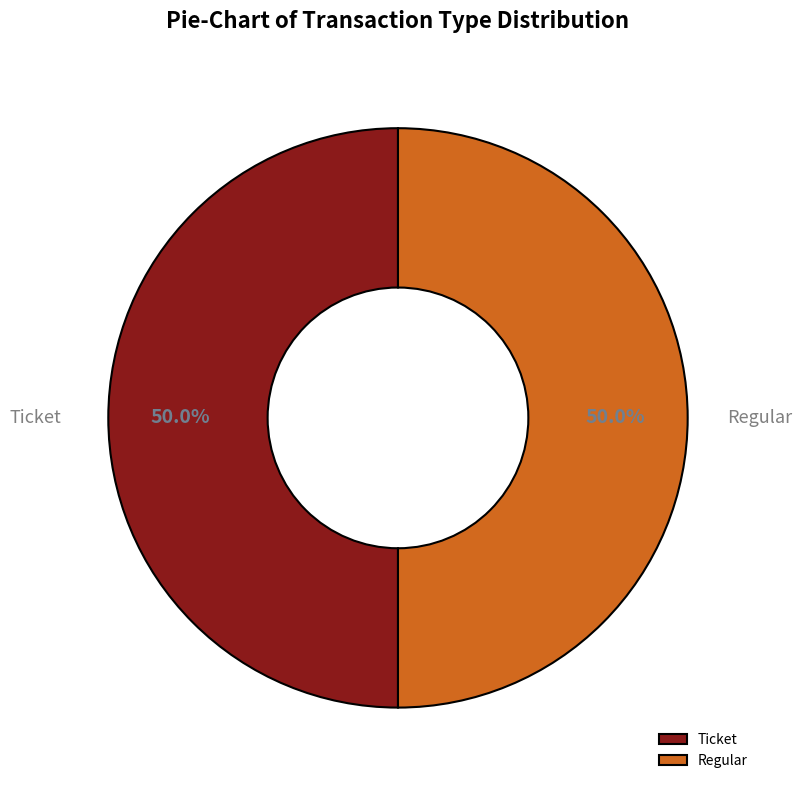

Combined, do Ticket and Regular account for over 50%?

Yes